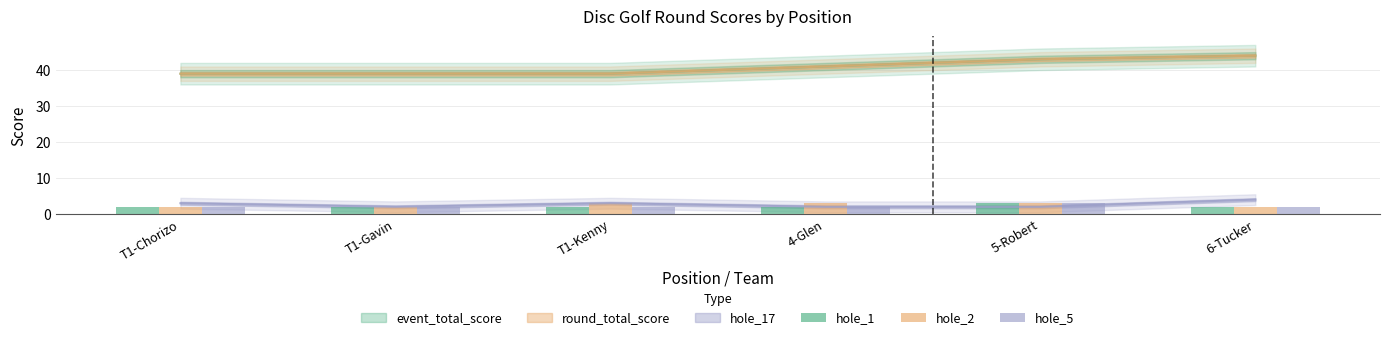

What is the average value of the hole_5 series?

2